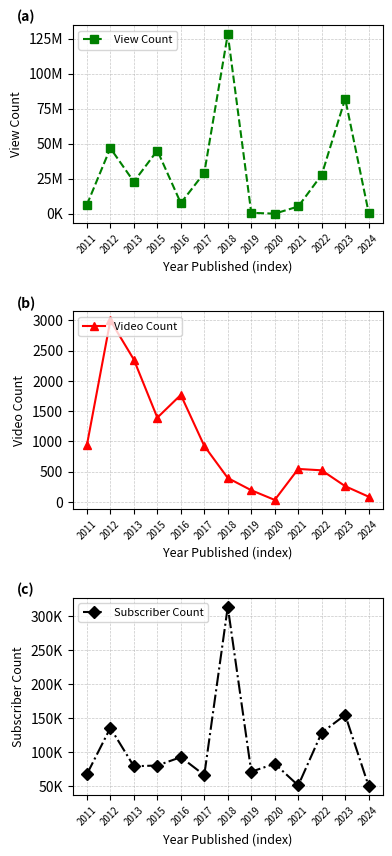

Read the Subscriber Count value at 2022, to the nearest 100.

129000